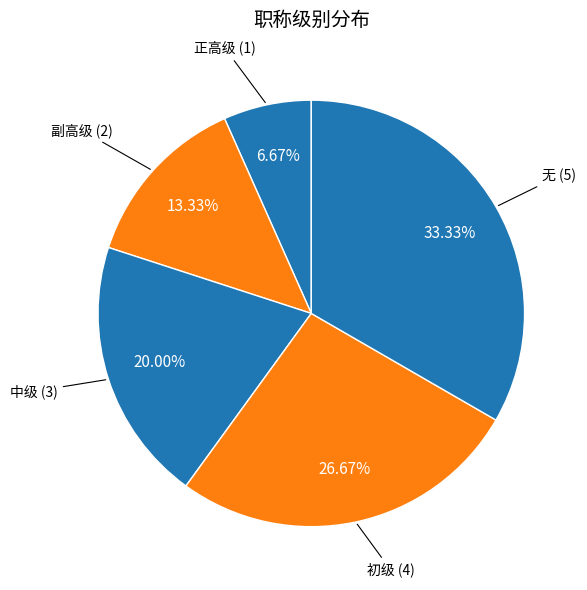

Is 中级 the majority of the pie?

No